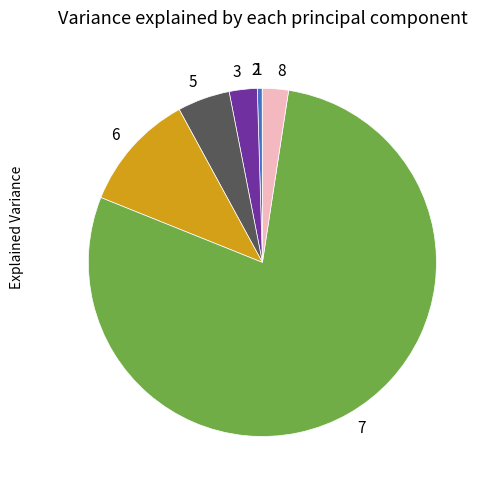

Approximately how many times larger is the value at 3 compared to 6?

0.2